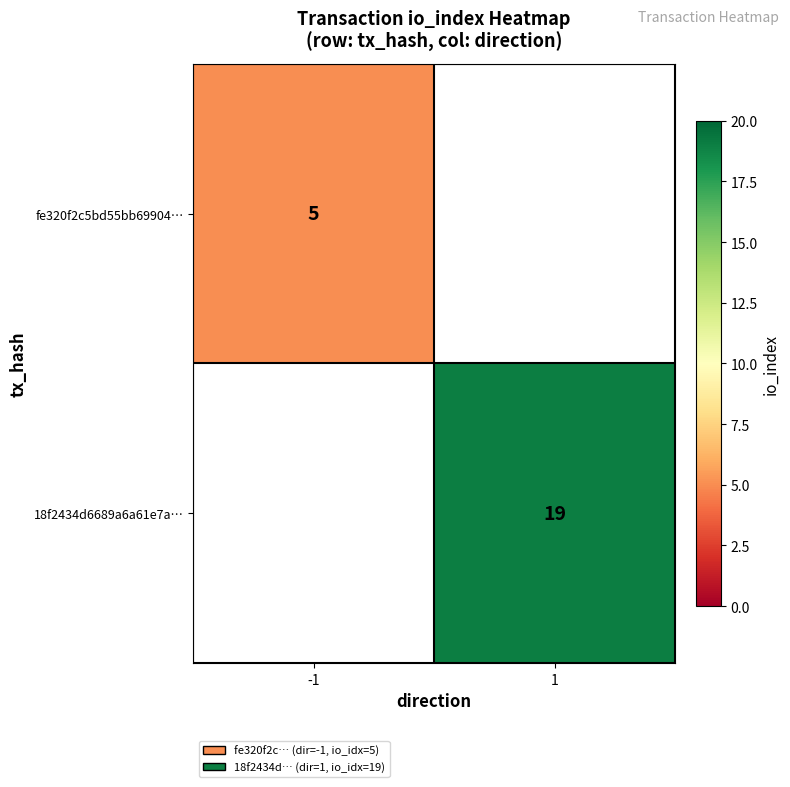

Which label corresponds to the smallest value in the chart?

-1